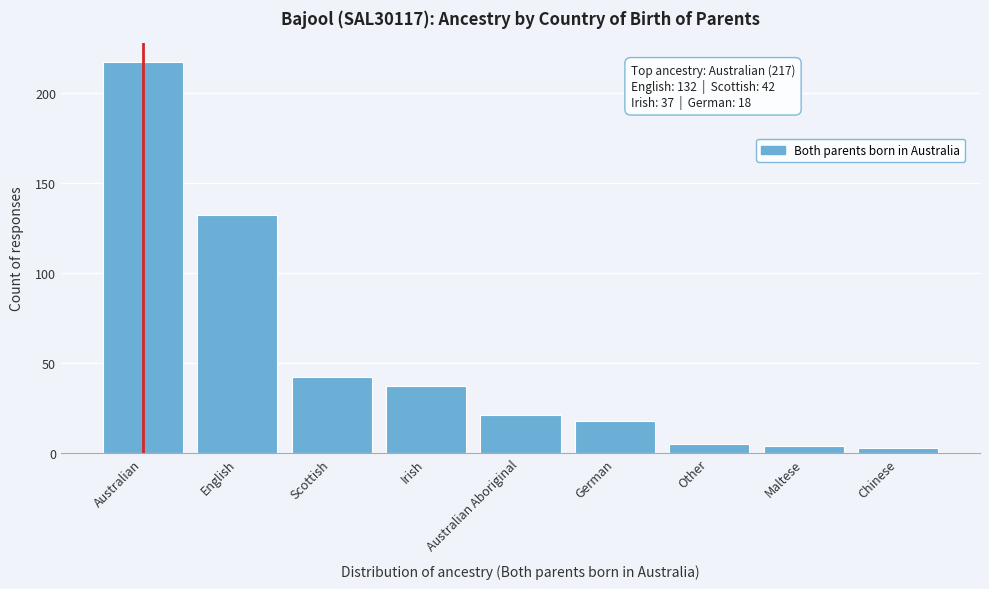

Reading left to right, what are all the values shown in this chart?

Australian=217	English=132	Scottish=42	Irish=37	Australian Aboriginal=21	German=18	Other=5	Maltese=4	Chinese=3